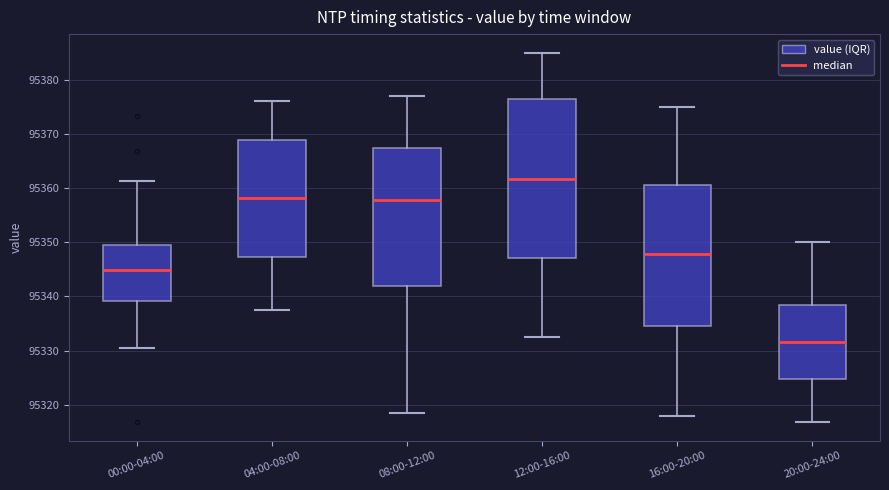

Reading left to right, read every box against the y-axis: the position of its median line, the range the box covers, and the ends of its whiskers. The values are not printed on the chart, so give them approximately, as read against the axis.

00:00-04:00: median 95345, box 95339 to 95350, whiskers 95331 to 95361
04:00-08:00: median 95358, box 95347 to 95369, whiskers 95338 to 95376
08:00-12:00: median 95358, box 95342 to 95367, whiskers 95319 to 95377
12:00-16:00: median 95362, box 95347 to 95376, whiskers 95333 to 95385
16:00-20:00: median 95348, box 95335 to 95361, whiskers 95318 to 95375
20:00-24:00: median 95332, box 95325 to 95339, whiskers 95317 to 95350